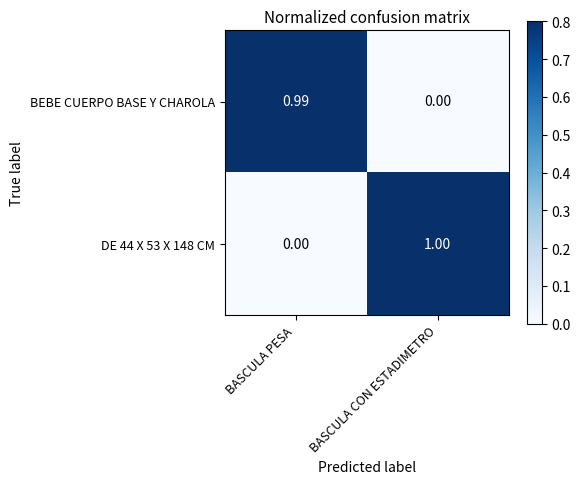

Where is BEBE CUERPO BASE Y CHAROLA nearest to the value 0?

BASCULA CON ESTADIMETRO